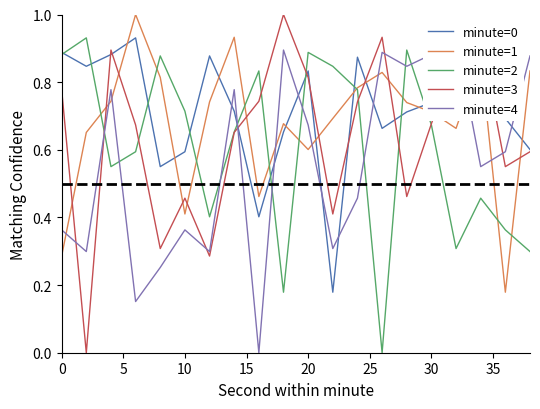

What is the difference between the maximum and second lowest values in the minute=0 series?

0.5